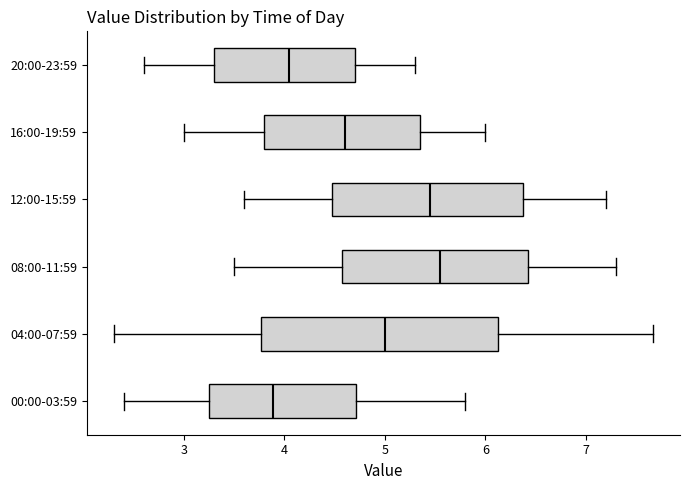

Which box is the widest, from its left edge to its right edge?

04:00-07:59